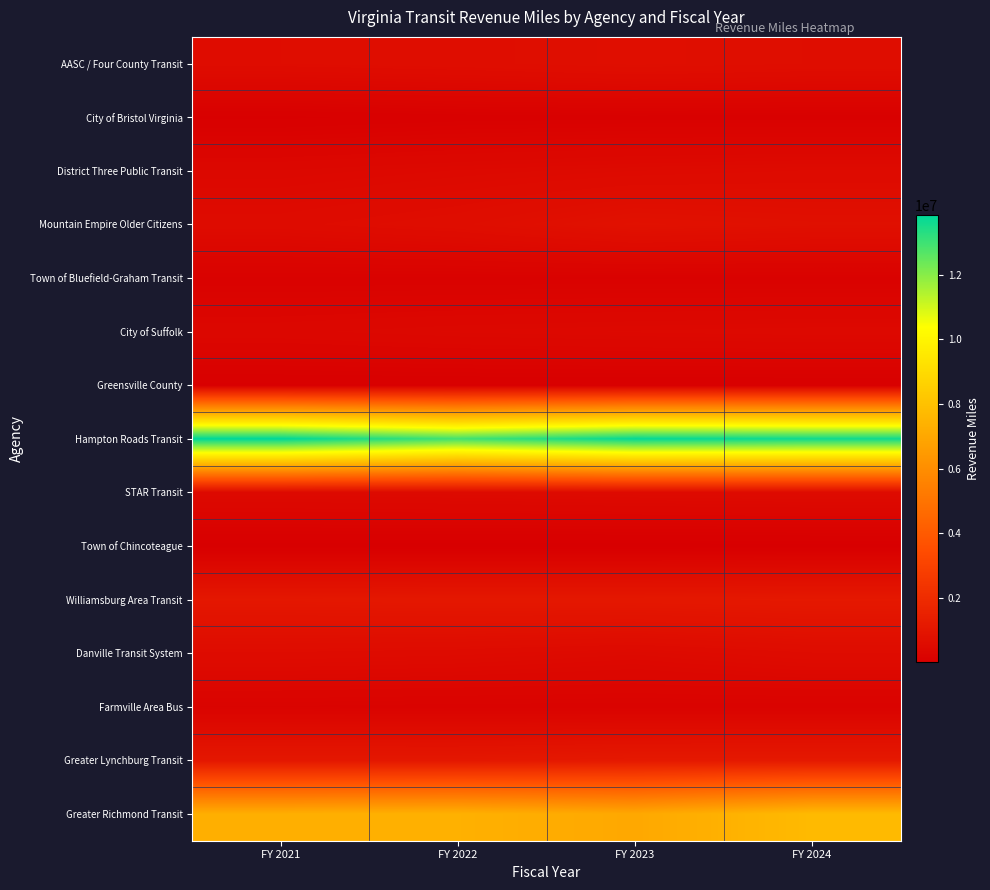

Rank the series by their maximum value, from highest to lowest.

Hampton Roads Transit, Greater Richmond Transit, Greater Lynchburg Transit, Williamsburg Area Transit, Mountain Empire Older Citizens, AASC / Four County Transit, Danville Transit System, STAR Transit, District Three Public Transit, City of Suffolk, Farmville Area Bus, Town of Bluefield-Graham Transit, City of Bristol Virginia, Greensville County, Town of Chincoteague